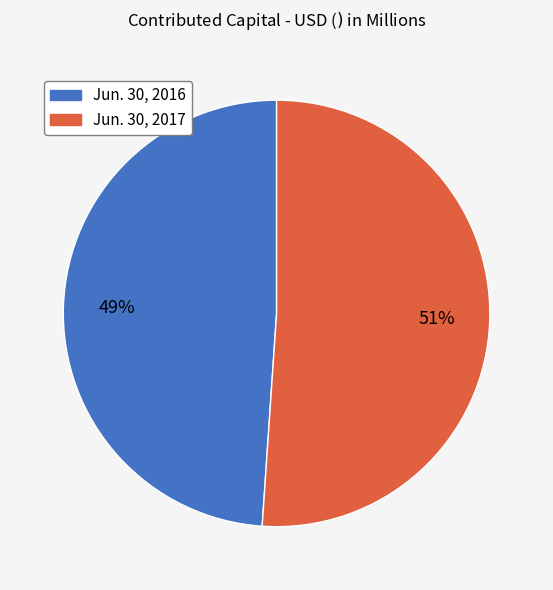

Which slice is the smallest?

Jun. 30, 2016